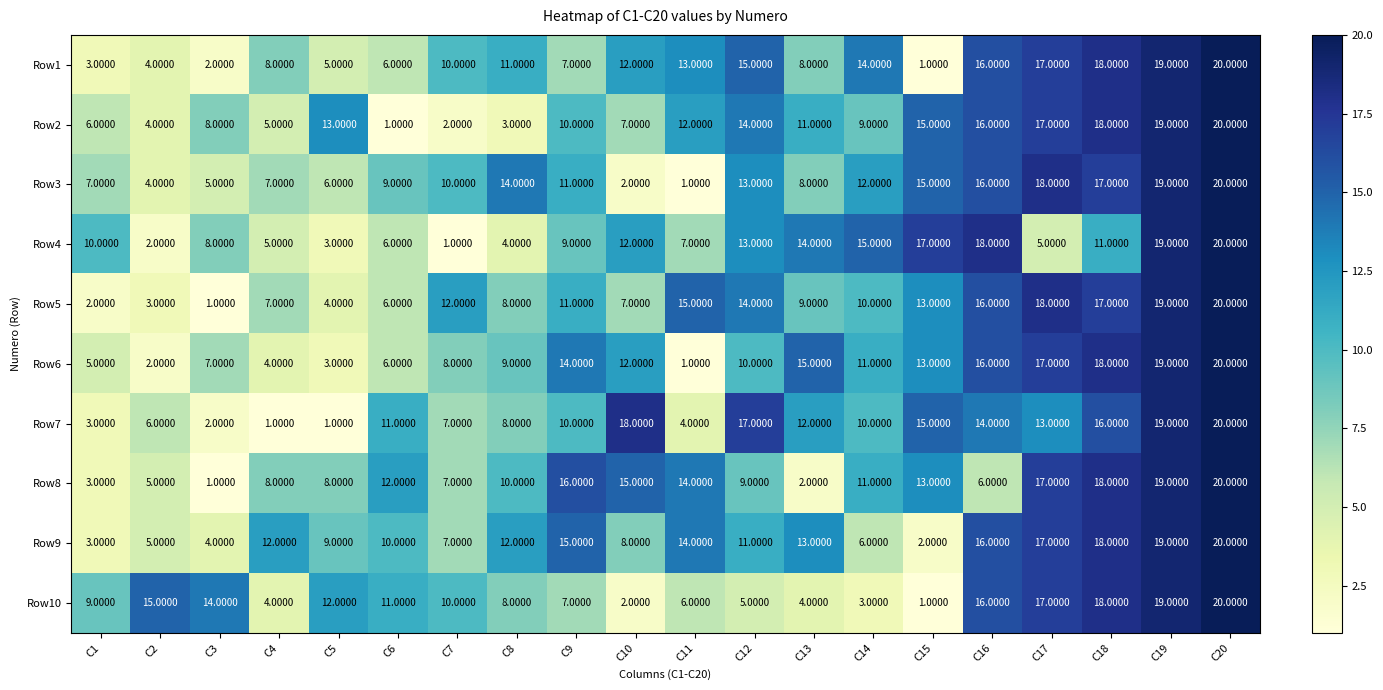

What is the difference between the highest and lowest values at C7?

11